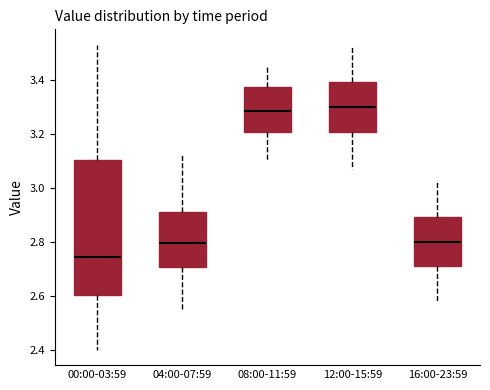

Comparing the boxes themselves (not the whiskers), which one is the tallest?

00:00-03:59